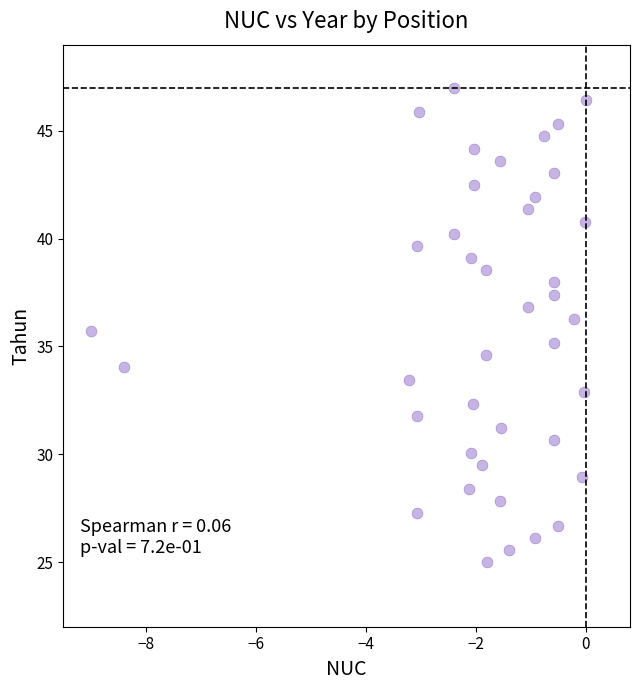

What is the range of Y values (max minus min)?

22.0